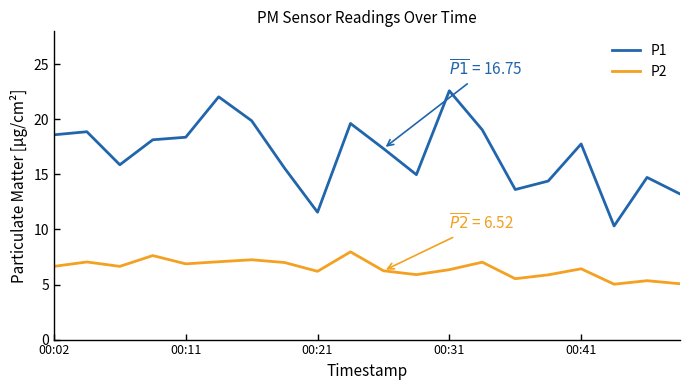

True or false: P2 and P1 cross at least once.

False